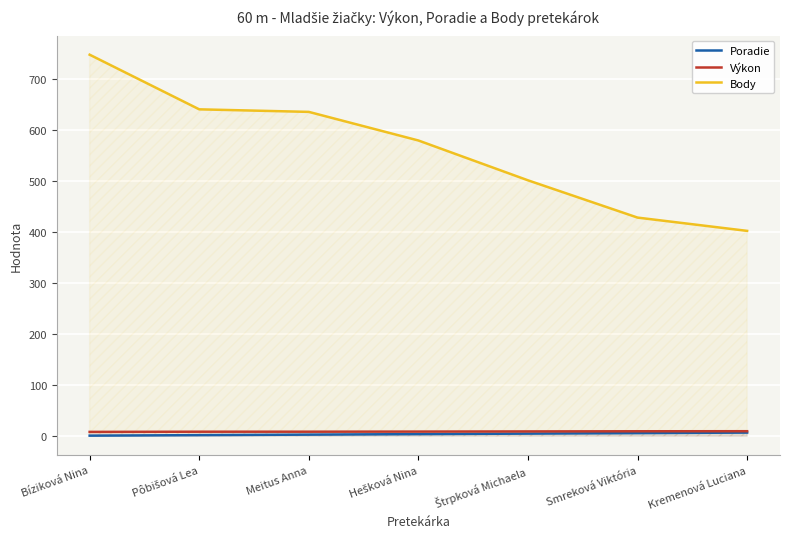

True or false: Poradie and Výkon intersect in this chart.

False